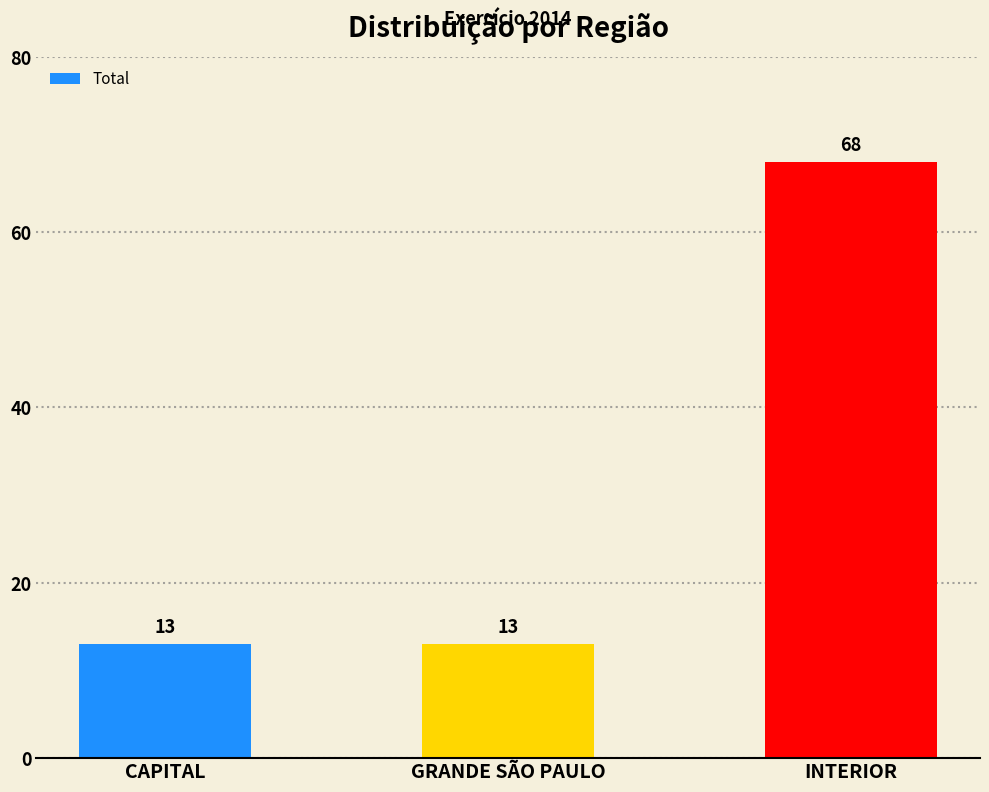

What is the sum of the values at INTERIOR and GRANDE SÃO PAULO?

81